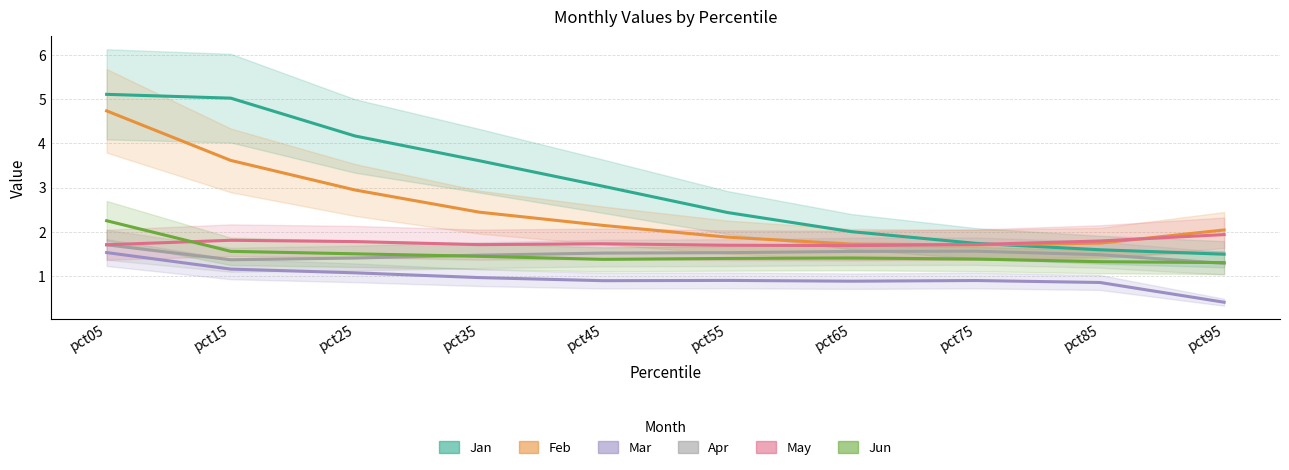

Between pct65 and pct75, which is larger?

pct65